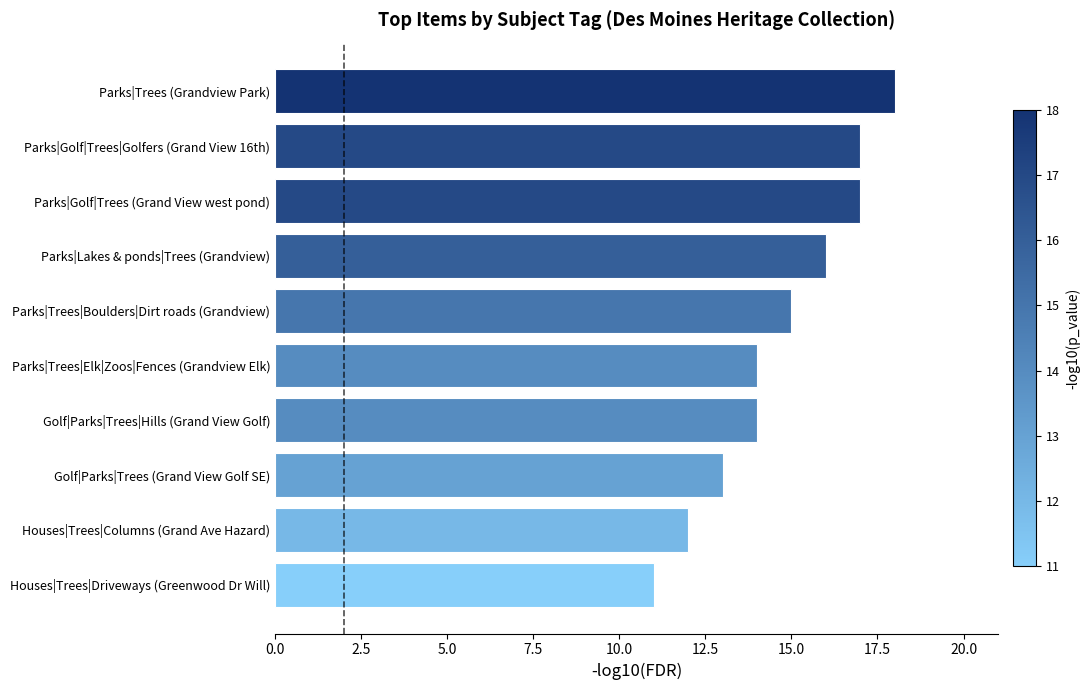

Approximately how many times larger is the value at Parks|Trees (Grandview Park) compared to Golf|Parks|Trees (Grand View Golf SE)?

1.4